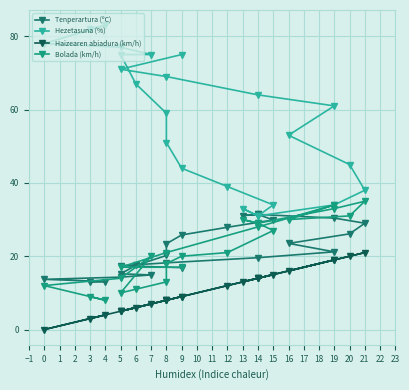

Which series has the largest total across all categories?

Hezetasuna (%)